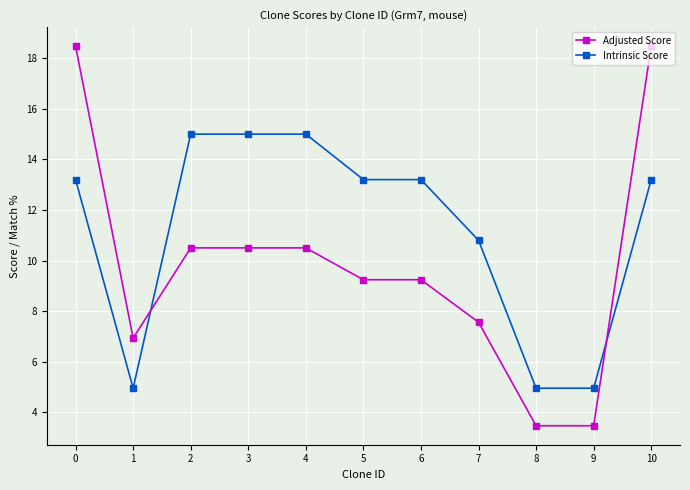

How many data points in Adjusted Score are less than 9?

4